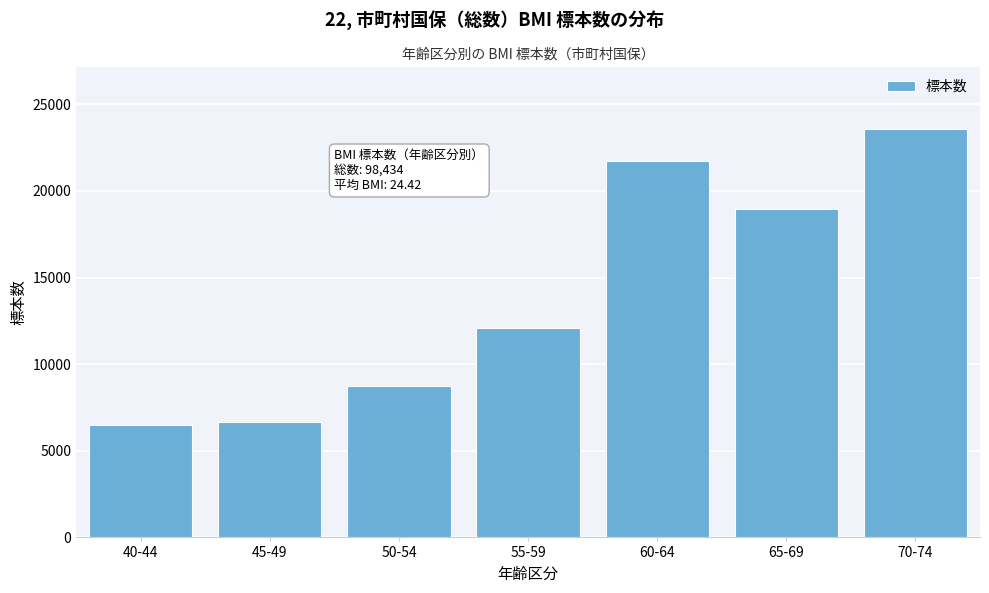

Reading left to right, list all the values displayed in this chart.

40-44=6470	45-49=6667	50-54=8756	55-59=12080	60-64=21716	65-69=18955	70-74=23600